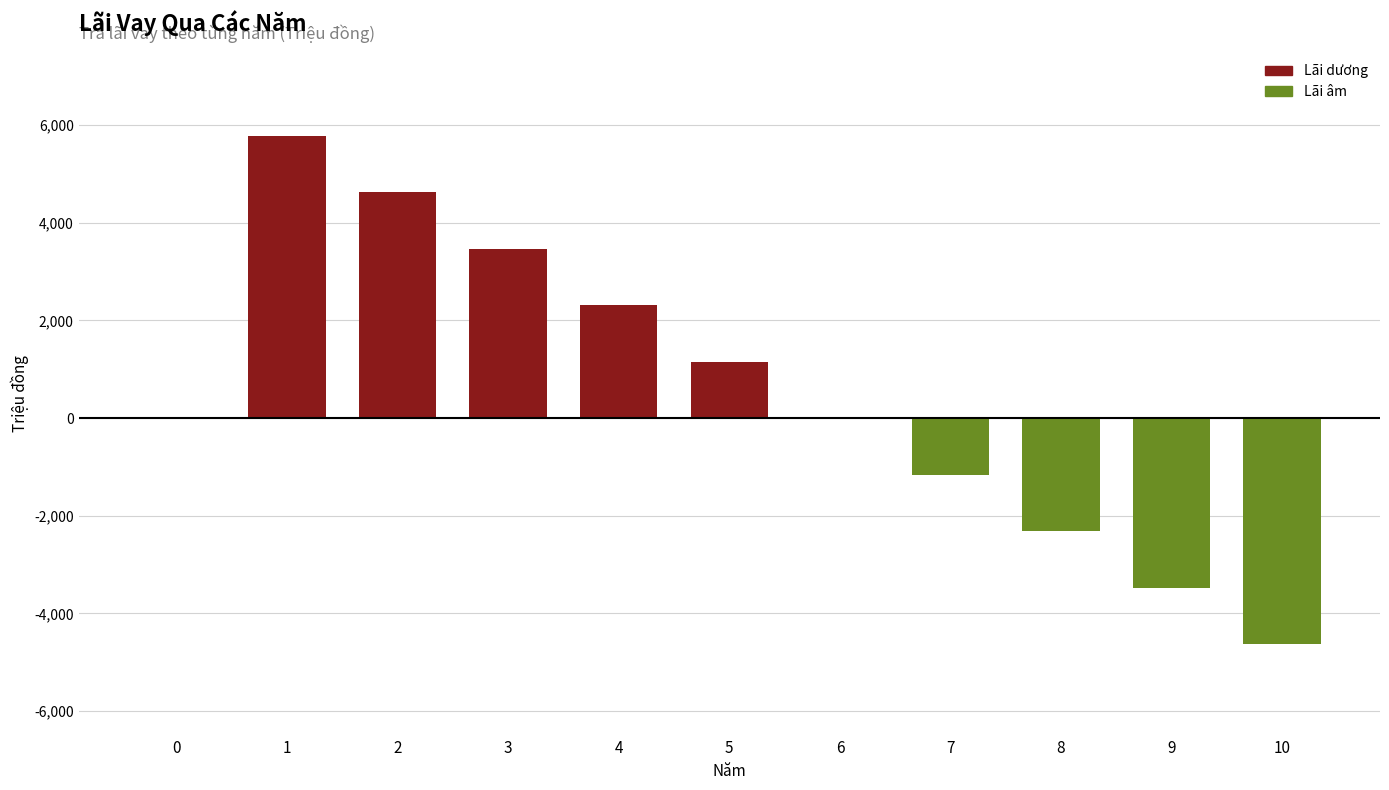

Is it true that the value at 3 is 3468.9?

True